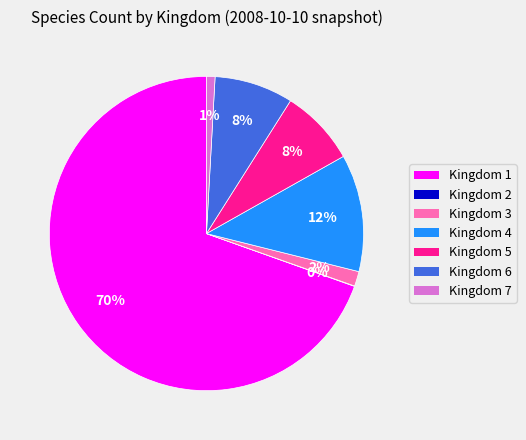

Does any single category account for the majority?

Yes